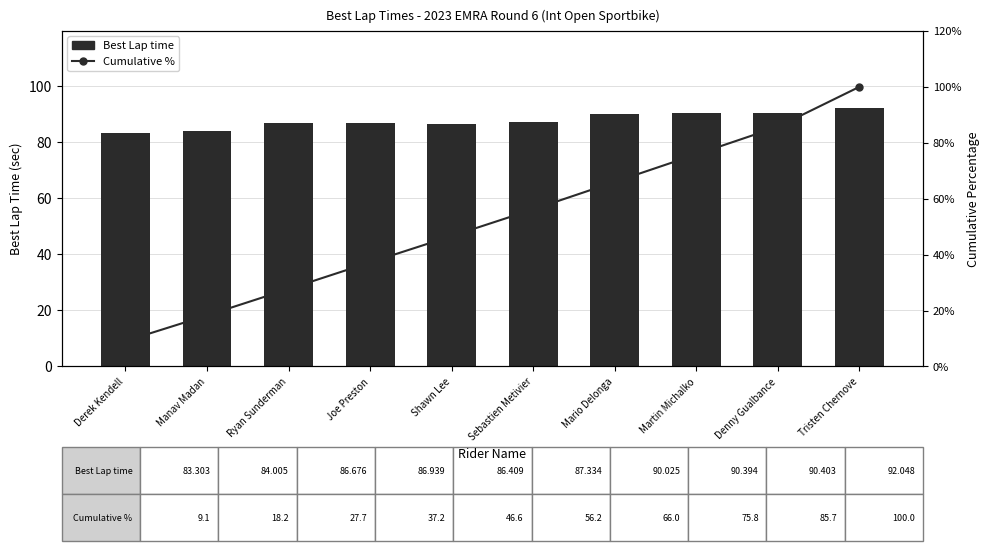

Reading left to right, list all the values displayed in this chart.

Best Lap time: Derek Kendell=83.3	Manav Madan=84.0	Ryan Sunderman=86.7	Joe Preston=86.9	Shawn Lee=86.4	Sebastien Metivier=87.3	Mario Delonga=90.0	Martin Michalko=90.4	Denny Gualbance=90.4	Tristen Chernove=92.0
Cumulative %: Derek Kendell=9.1	Manav Madan=18.2	Ryan Sunderman=27.7	Joe Preston=37.2	Shawn Lee=46.6	Sebastien Metivier=56.2	Mario Delonga=66.0	Martin Michalko=75.8	Denny Gualbance=85.7	Tristen Chernove=100.0